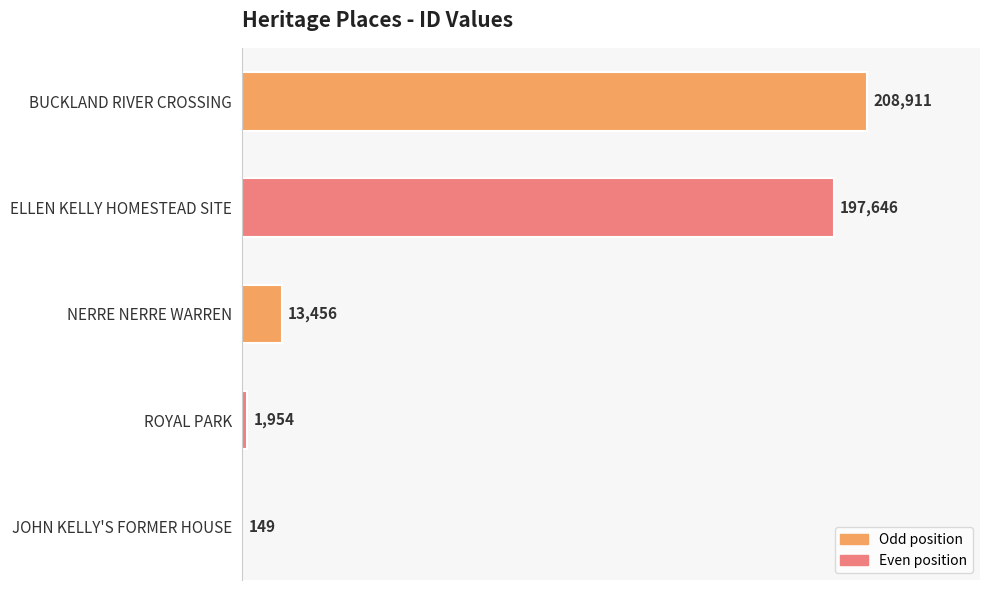

What is the sum of all values?

422116